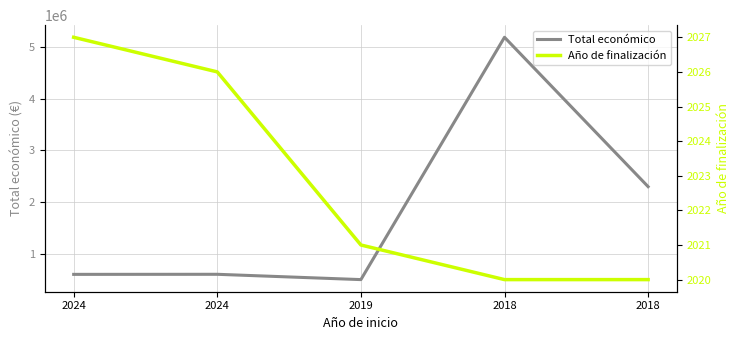

How many lines are shown in the chart?

2